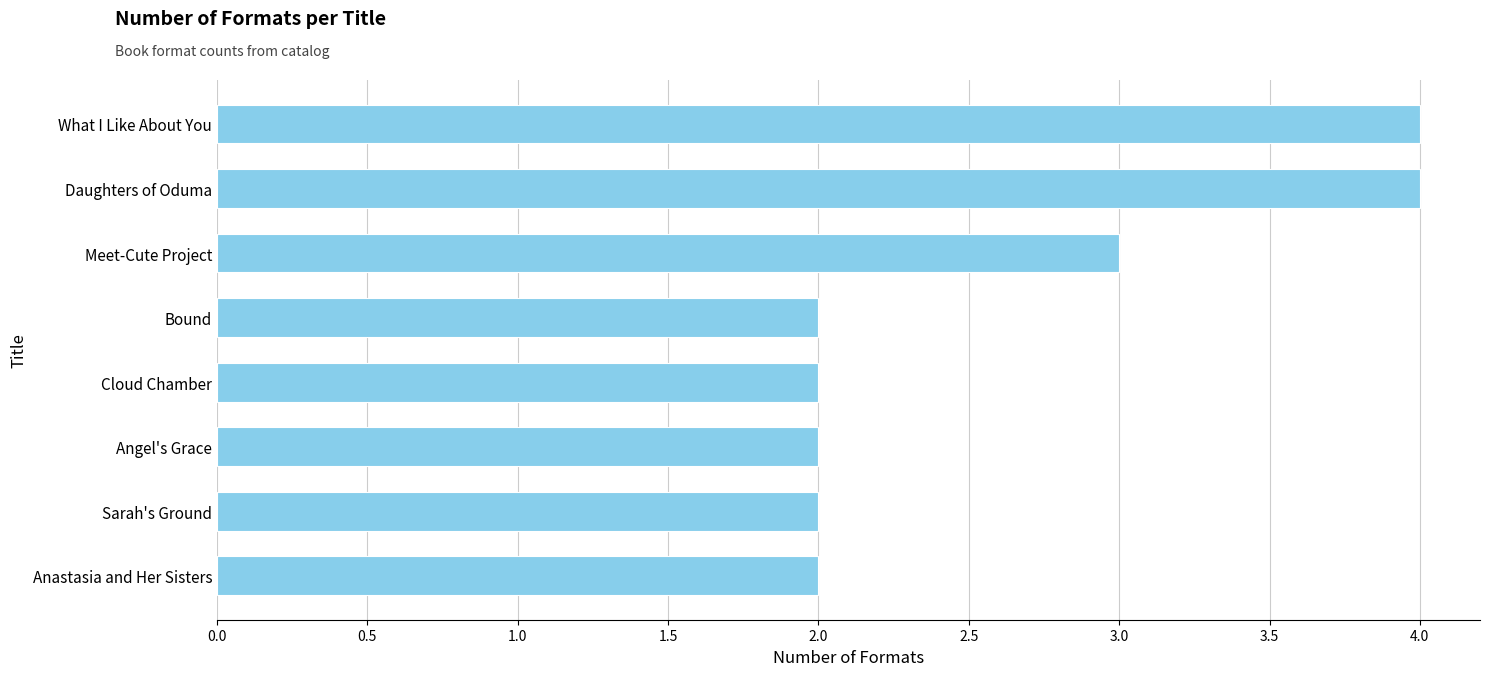

The value at Angel's Grace is 2. True or false?

True